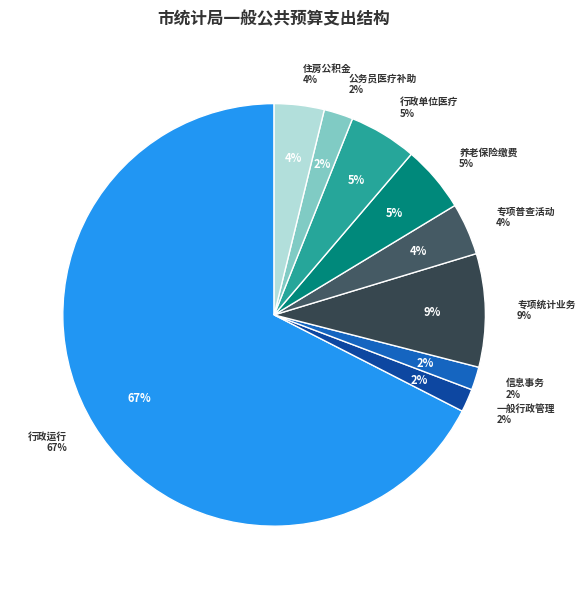

What is the total percentage of 住房公积金 and 公务员医疗补助?

6.0%